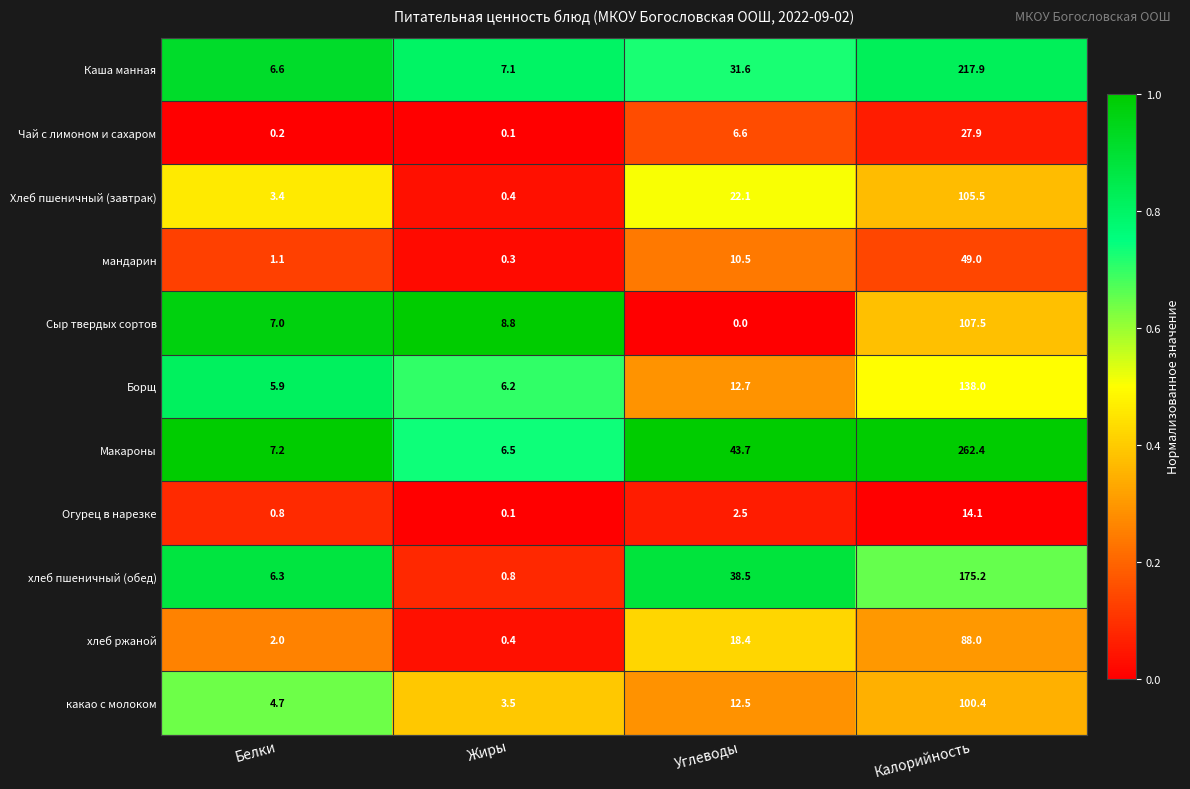

Which series changed the most between Углеводы and Калорийность?

Макароны